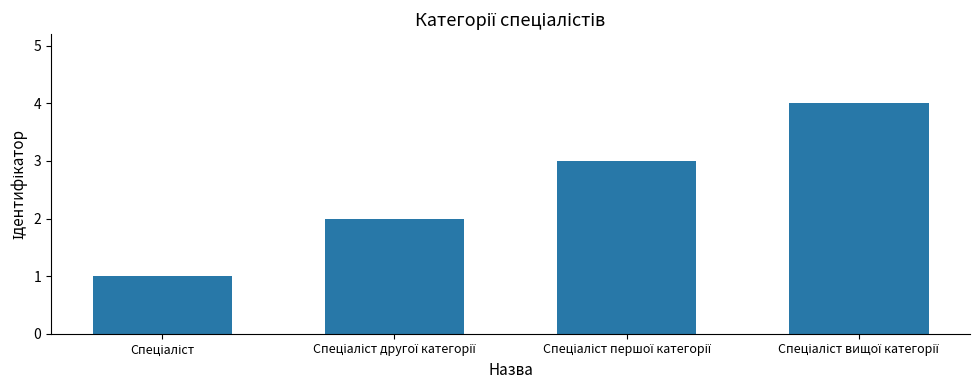

What is the difference between the maximum and minimum values?

3